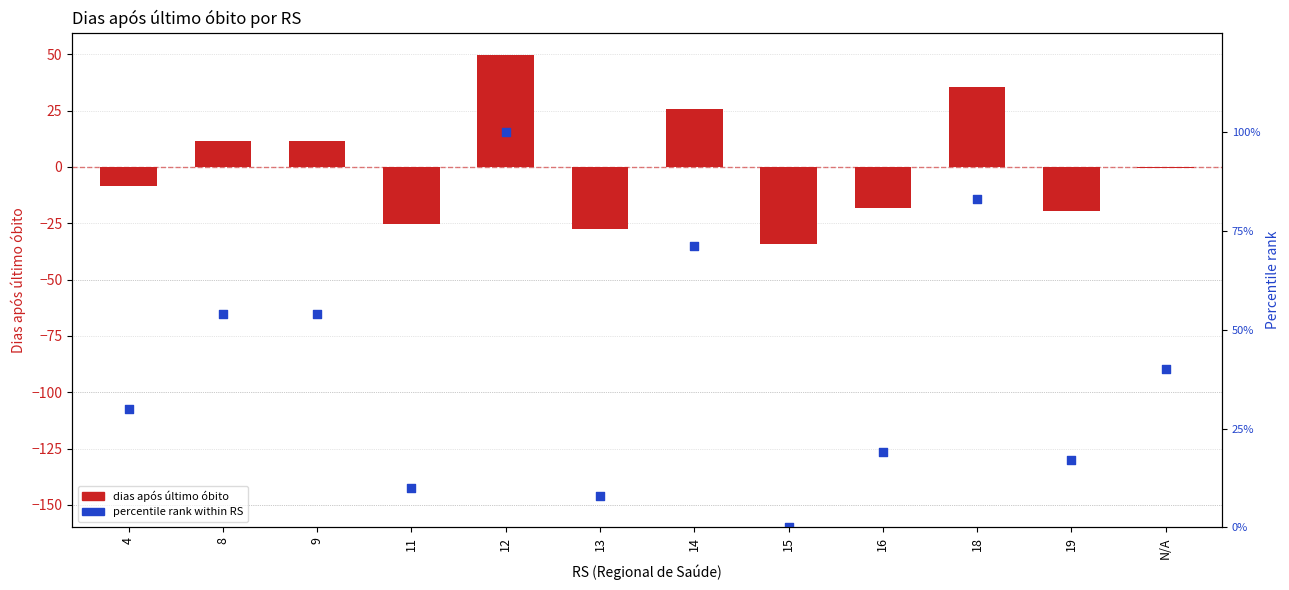

Which series has the largest Y range (max minus min)?

percentile rank within RS